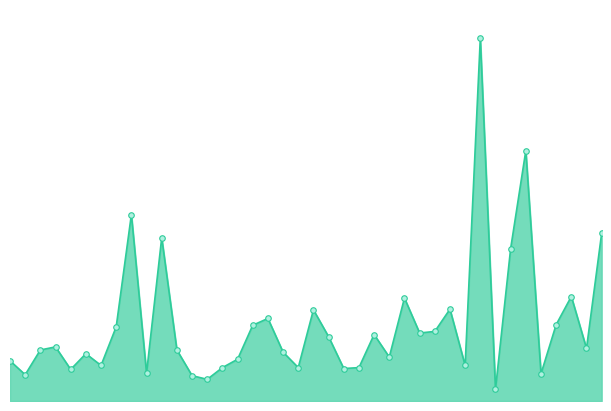

At which label is the value closest to 6?

00:21